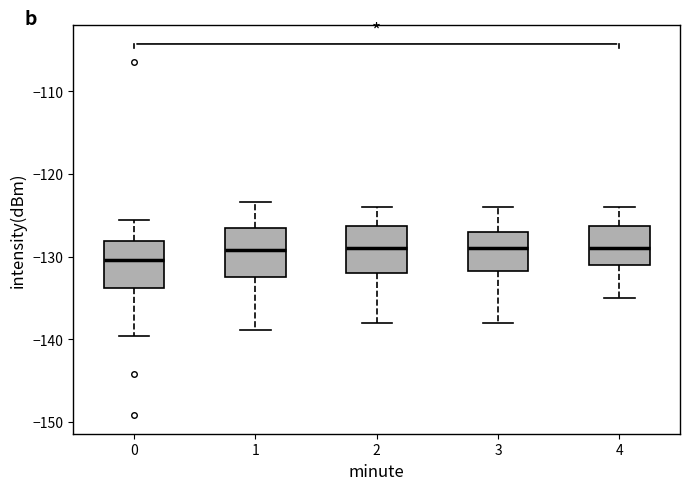

Where is the lower edge of the box at x = 2 on the y-axis? The values are not printed on the chart, so give them approximately, as read against the axis.

-132